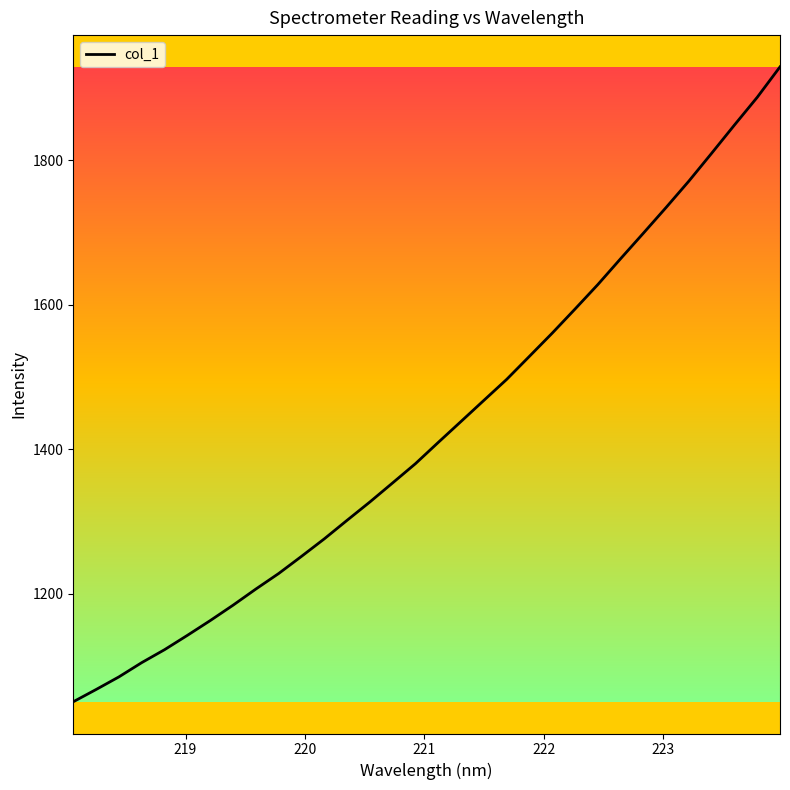

What is the minimum value shown in the chart?

1050.4